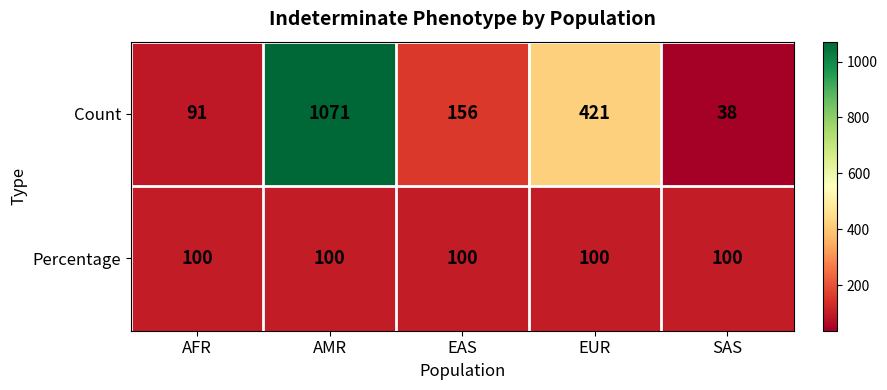

Where is Count nearest to the value 554?

EUR